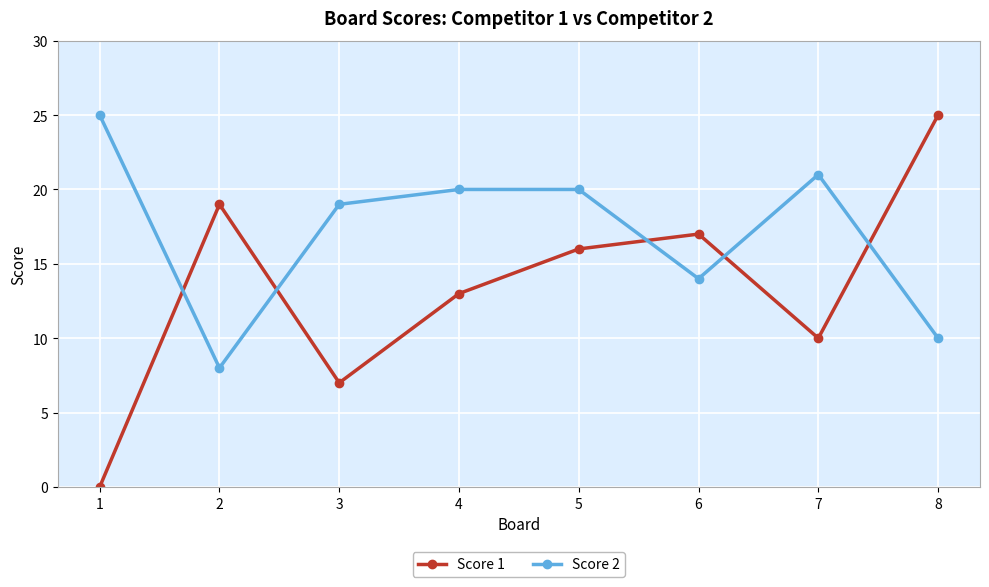

How many interior local valleys does the Score 2 series have?

2